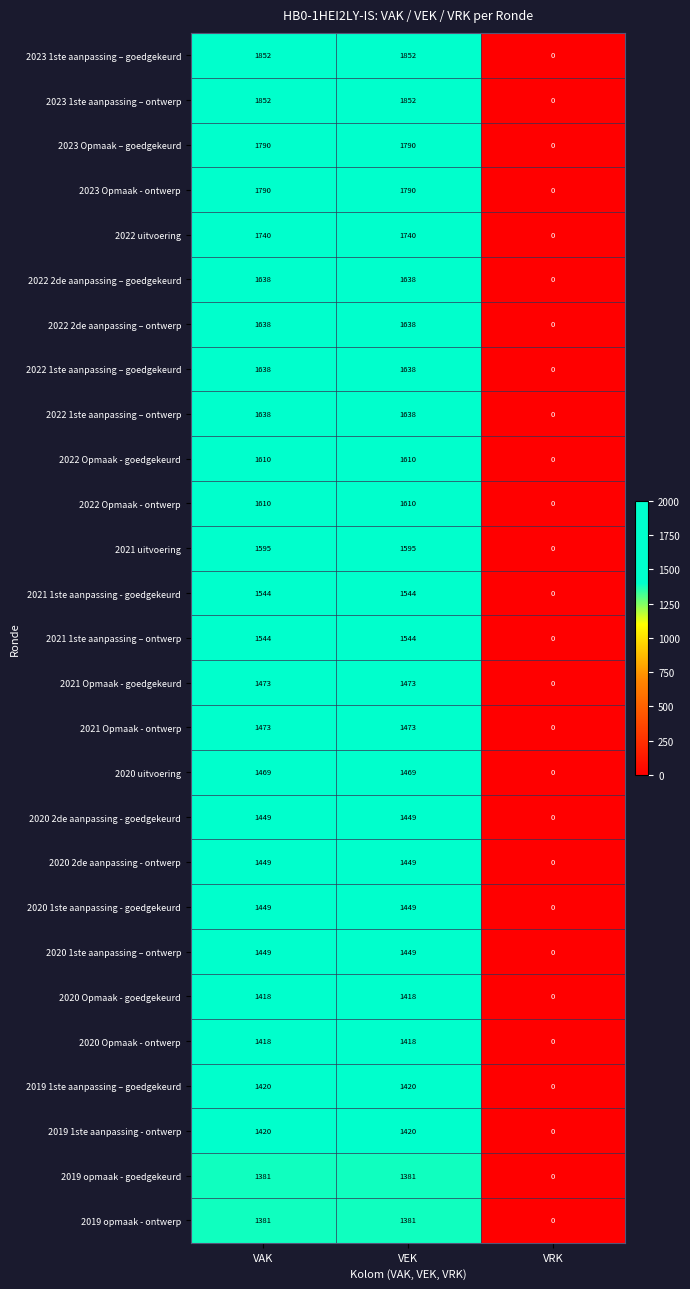

What is the average value of the 2020 Opmaak - ontwerp series?

945